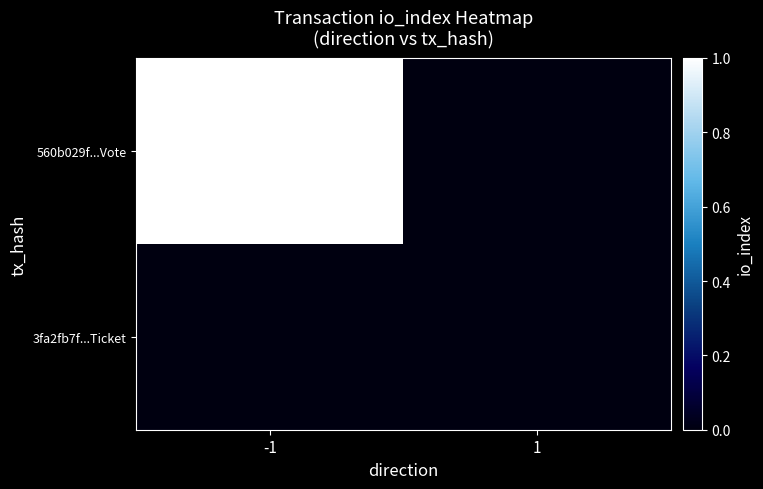

Between 1 and -1, which is larger?

-1